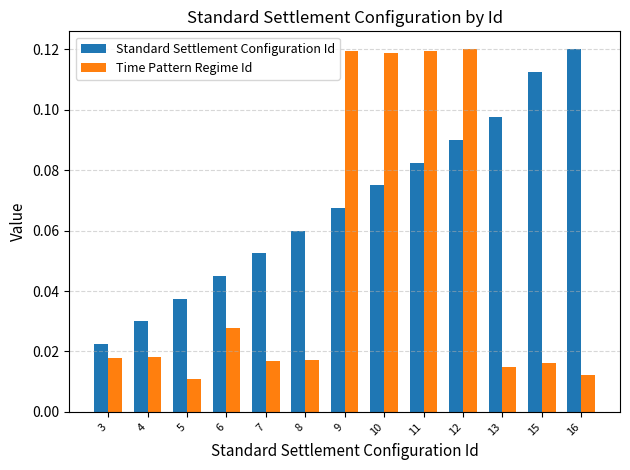

What is the sum of all Time Pattern Regime Id values?

0.6